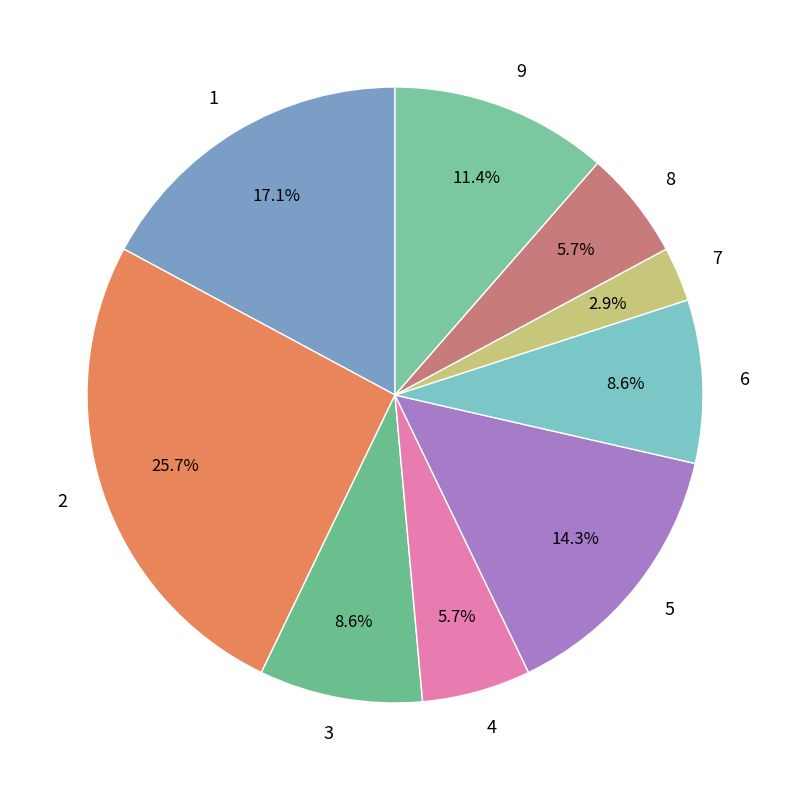

Is there any slice that represents more than half of the pie?

No